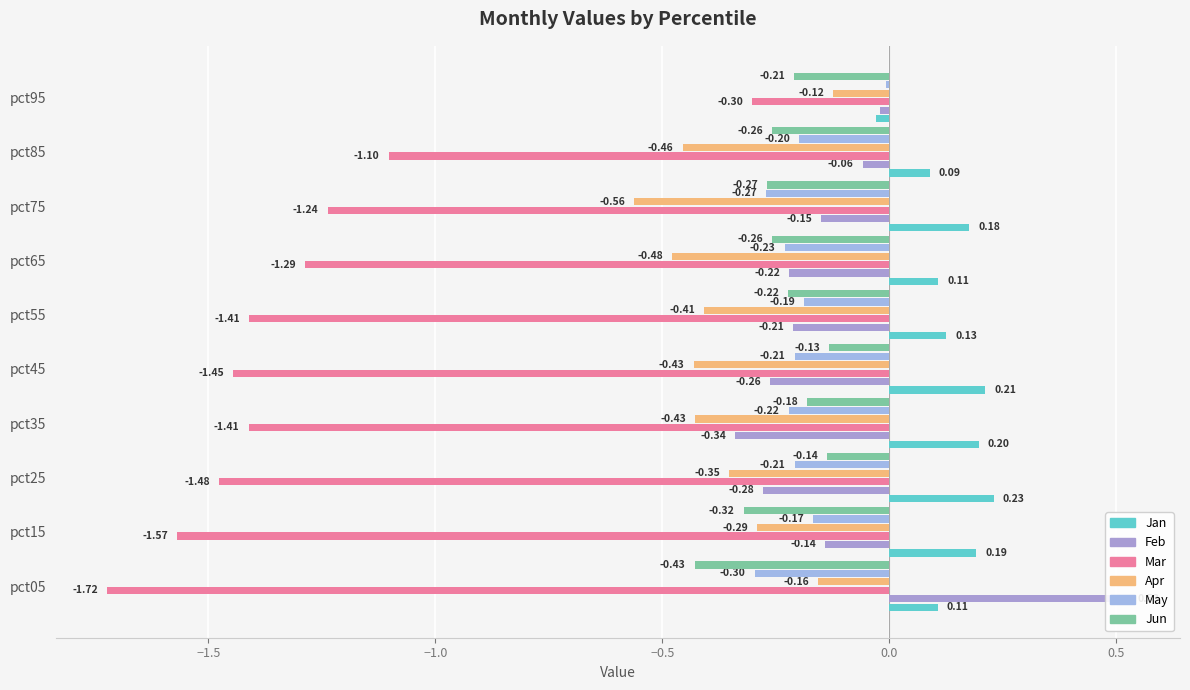

What is the maximum value for Apr?

-0.1